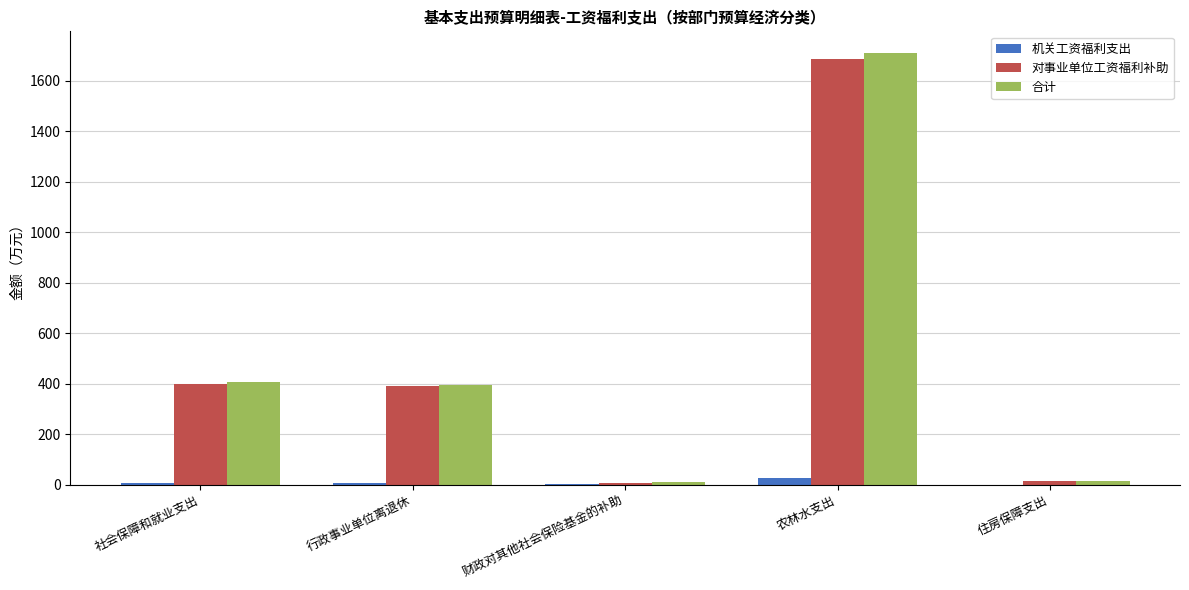

At which label does 合计 reach its peak?

农林水支出